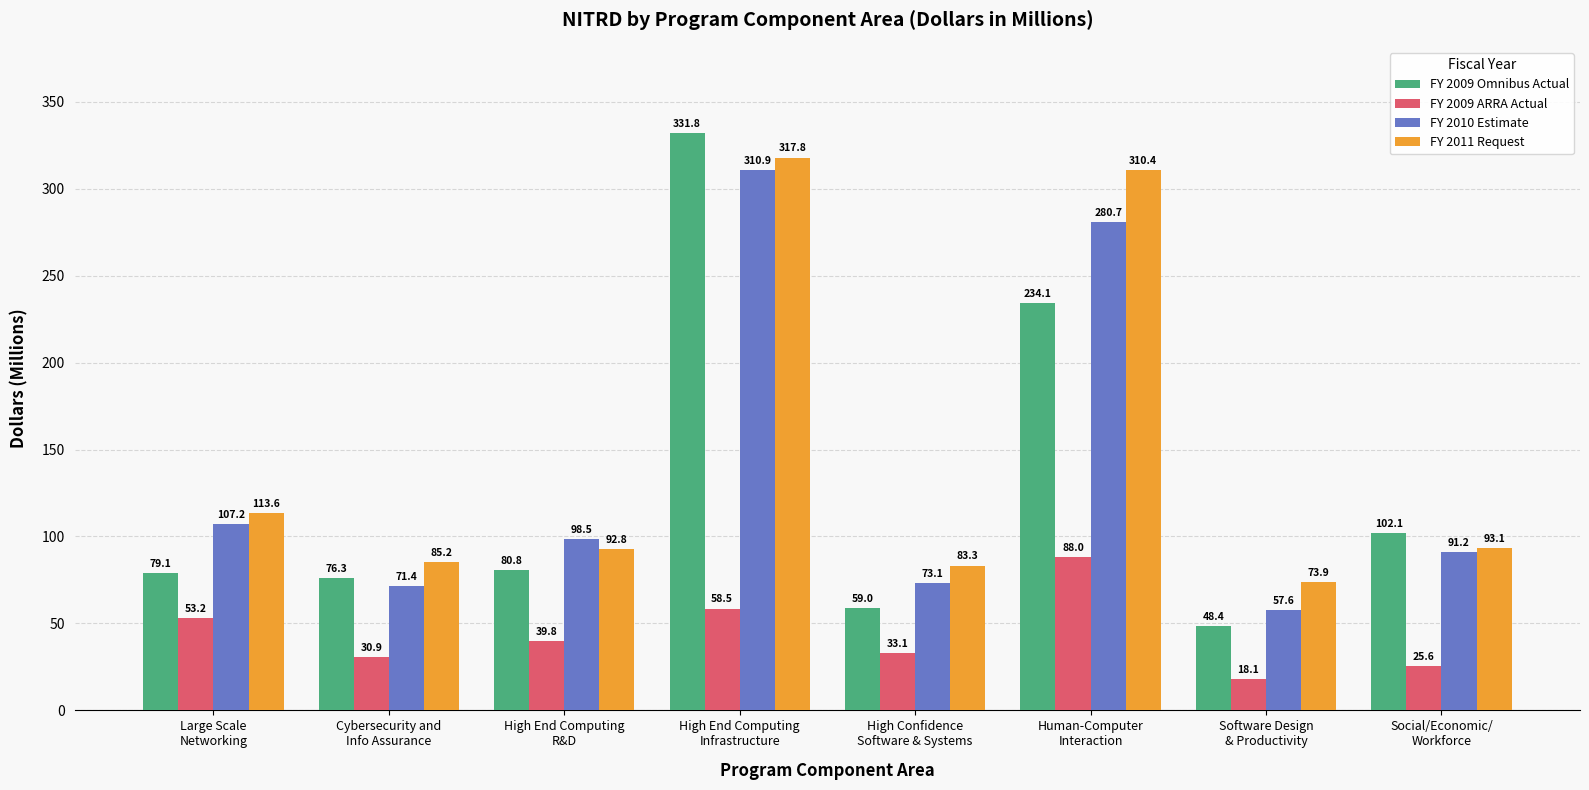

Is it true that FY 2011 Request equals 93.1 at Social/Economic/
Workforce?

True